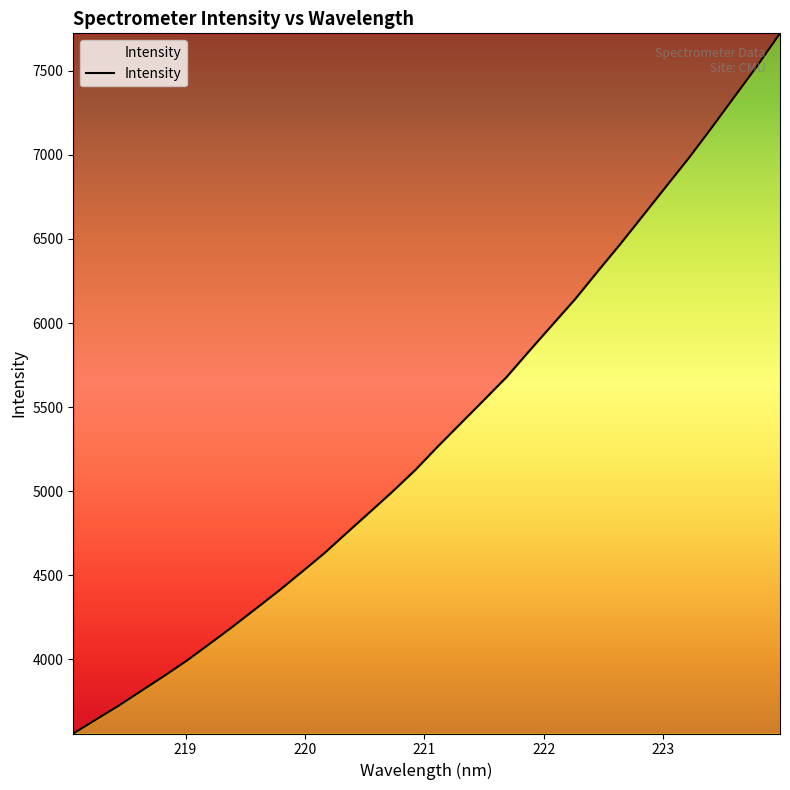

What is the smallest value displayed?

3559.0